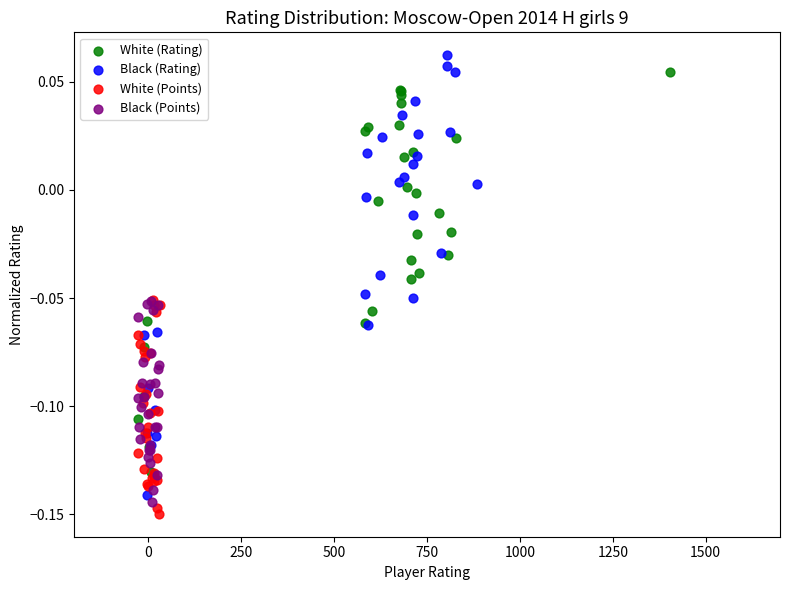

What are all the series names shown in the legend?

White (Rating), Black (Rating), White (Points), Black (Points)